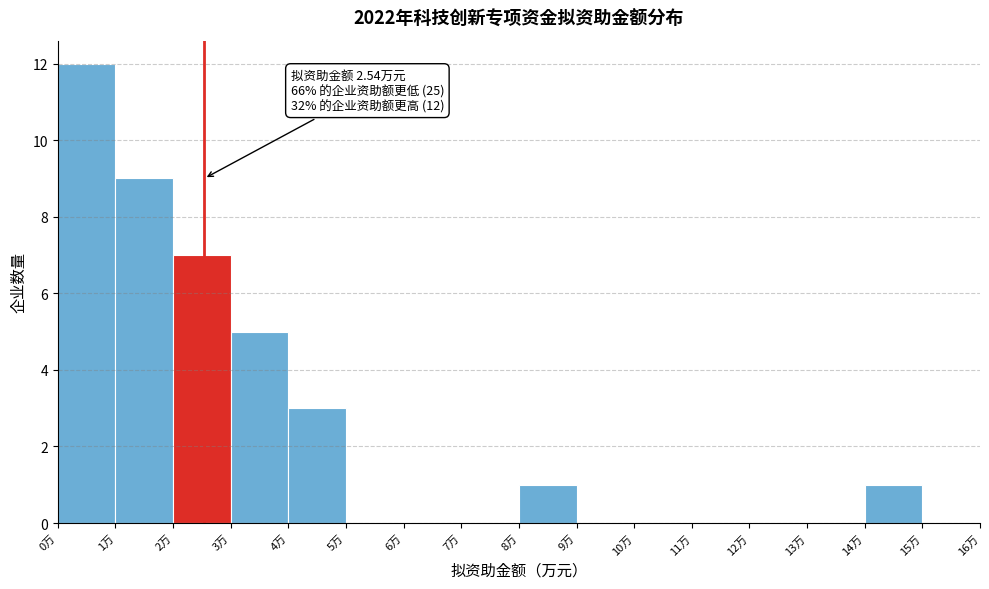

Over which range of the x-axis is the bar tallest?

0 to 1